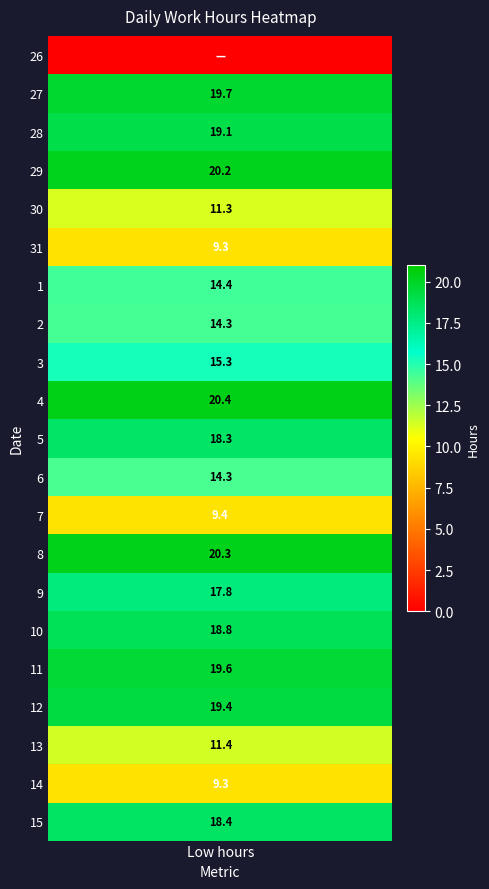

Where is 9 nearest to the value 8?

1